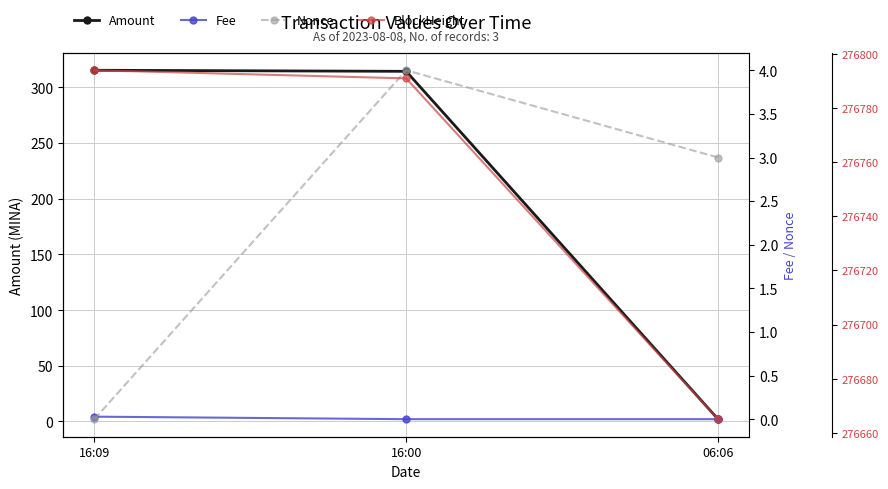

Is the value of Amount at 16:09 greater than the value of Fee at 06:06?

Yes